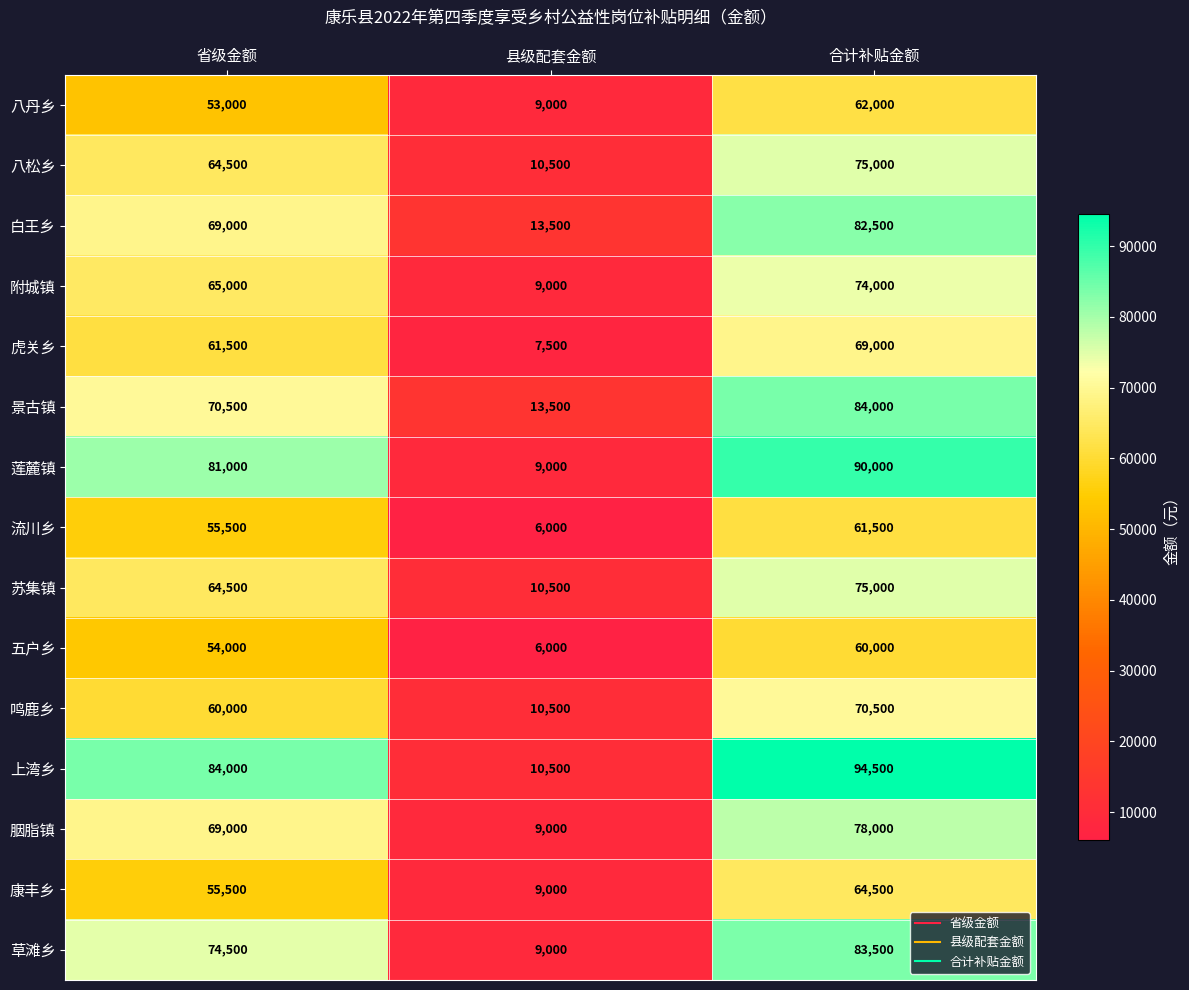

At how many categories does at least one series exceed 55419?

2